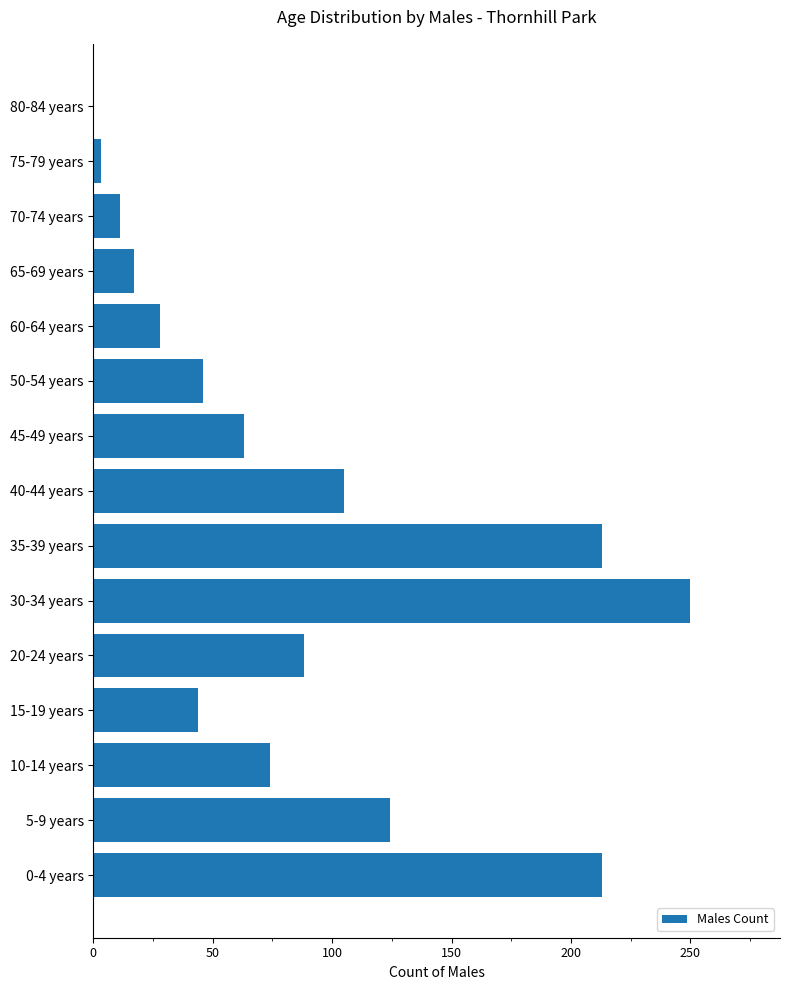

Count the number of data series in this chart.

1